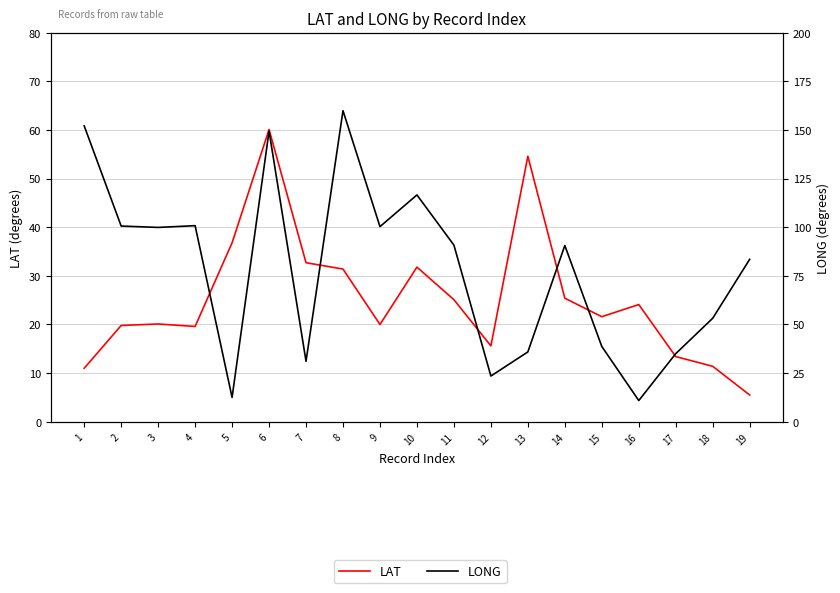

How many times do LONG and LAT cross each other?

8